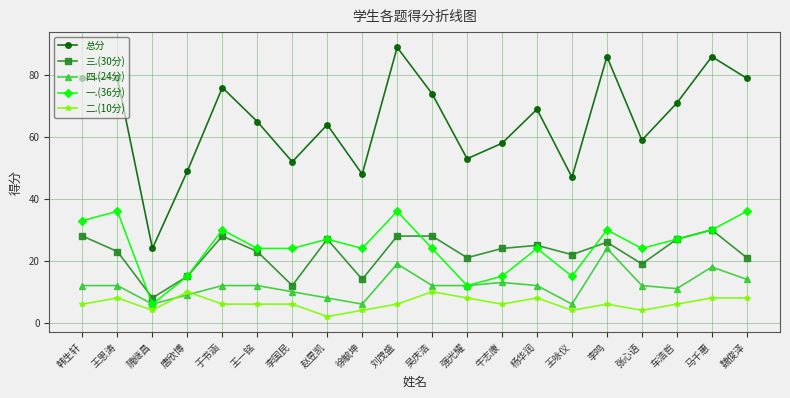

Reading left to right, extract all data points from this chart.

总分: 韩生轩=79	王恩涛=79	隗继昌=24	唐欣博=49	于书涵=76	王一铭=65	李国民=52	赵昱凯=64	徐毓坤=48	刘茂盛=89	吴庆浩=74	强光耀=53	牛志康=58	杨华润=69	王咏仪=47	李鸣=86	张心语=59	车浩哲=71	马千惠=86	魏俊泽=79
三.(30分): 韩生轩=28	王恩涛=23	隗继昌=8	唐欣博=15	于书涵=28	王一铭=23	李国民=12	赵昱凯=27	徐毓坤=14	刘茂盛=28	吴庆浩=28	强光耀=21	牛志康=24	杨华润=25	王咏仪=22	李鸣=26	张心语=19	车浩哲=27	马千惠=30	魏俊泽=21
四.(24分): 韩生轩=12	王恩涛=12	隗继昌=6	唐欣博=9	于书涵=12	王一铭=12	李国民=10	赵昱凯=8	徐毓坤=6	刘茂盛=19	吴庆浩=12	强光耀=12	牛志康=13	杨华润=12	王咏仪=6	李鸣=24	张心语=12	车浩哲=11	马千惠=18	魏俊泽=14
一.(36分): 韩生轩=33	王恩涛=36	隗继昌=6	唐欣博=15	于书涵=30	王一铭=24	李国民=24	赵昱凯=27	徐毓坤=24	刘茂盛=36	吴庆浩=24	强光耀=12	牛志康=15	杨华润=24	王咏仪=15	李鸣=30	张心语=24	车浩哲=27	马千惠=30	魏俊泽=36
二.(10分): 韩生轩=6	王恩涛=8	隗继昌=4	唐欣博=10	于书涵=6	王一铭=6	李国民=6	赵昱凯=2	徐毓坤=4	刘茂盛=6	吴庆浩=10	强光耀=8	牛志康=6	杨华润=8	王咏仪=4	李鸣=6	张心语=4	车浩哲=6	马千惠=8	魏俊泽=8